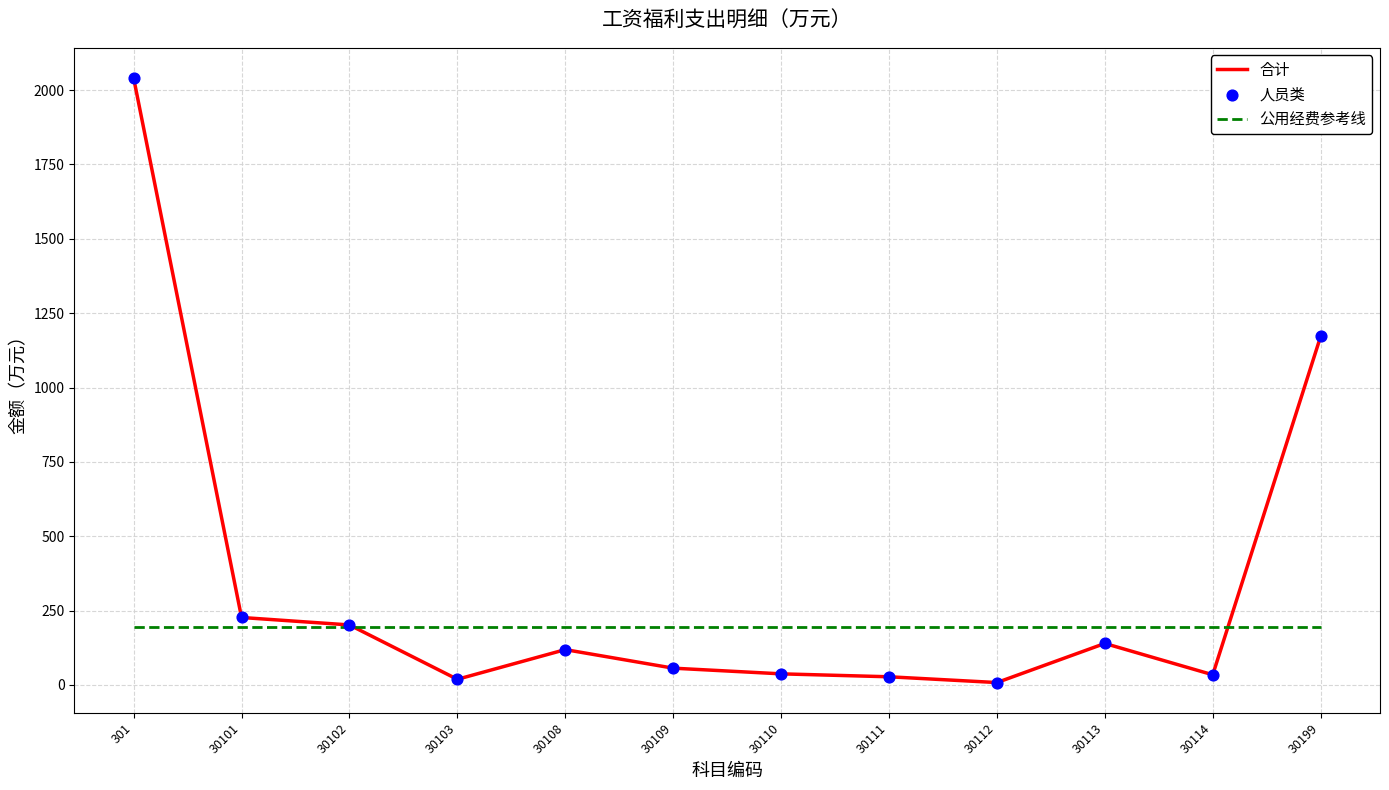

Between 30110 and 30199, which series saw the biggest shift?

合计